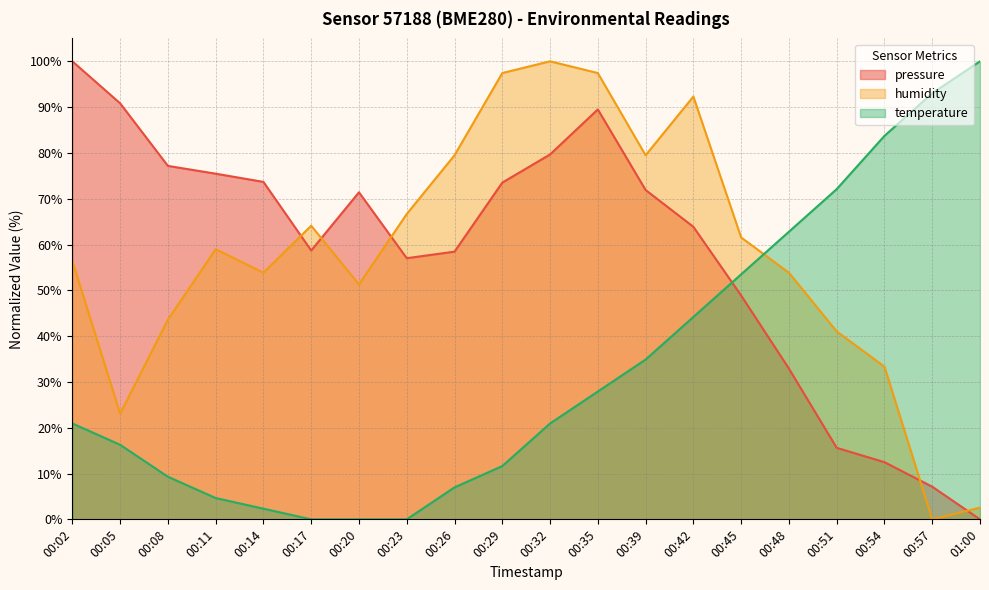

Which series has the largest total across all categories?

pressure